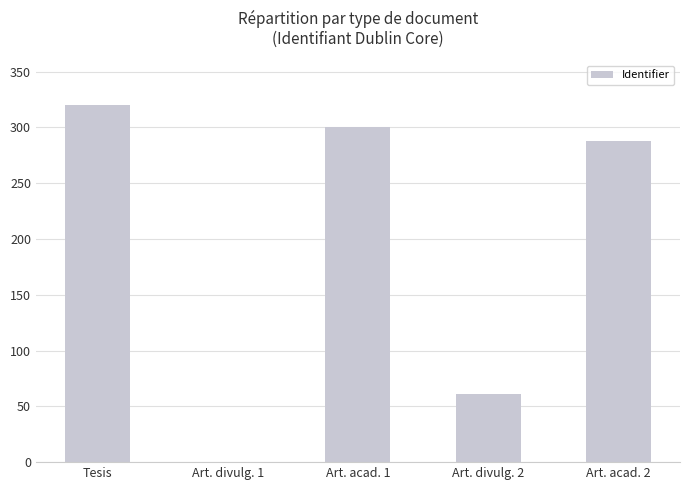

Reading left to right, extract all data points from this chart.

320	0	300	61	288